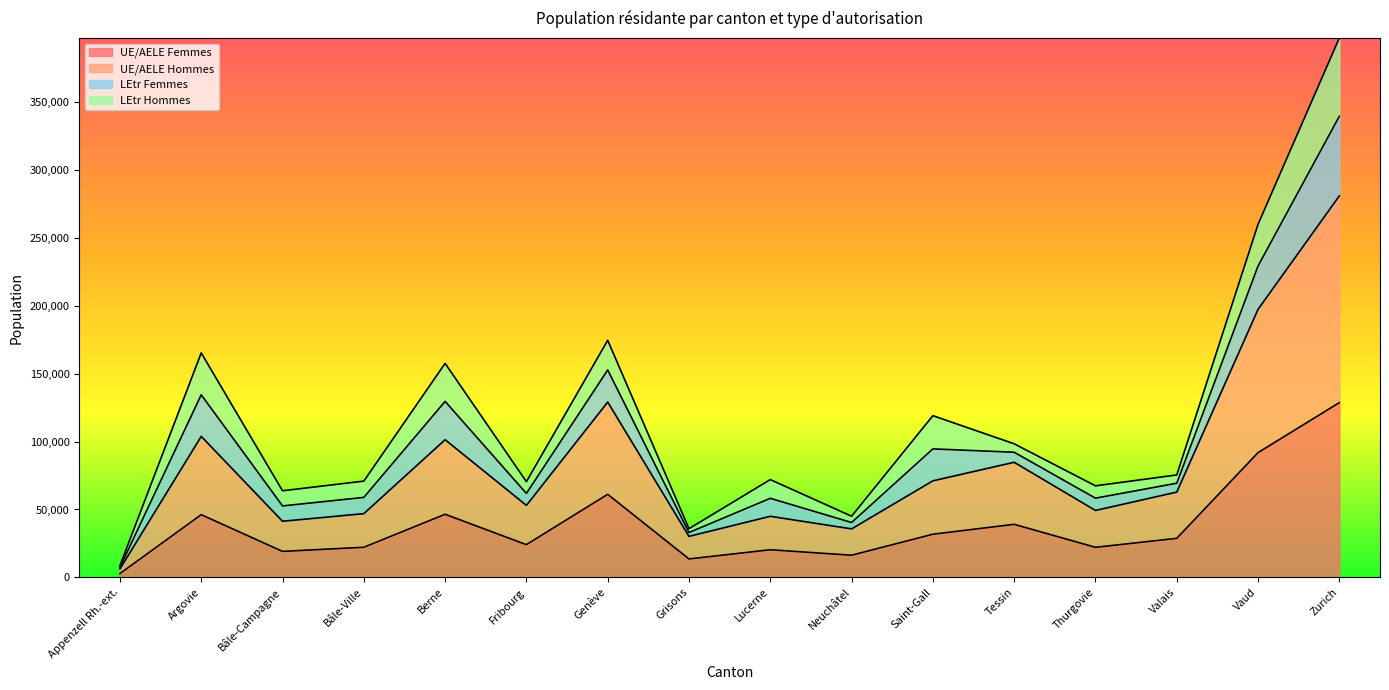

At which category is the sum across all series the highest?

Zurich